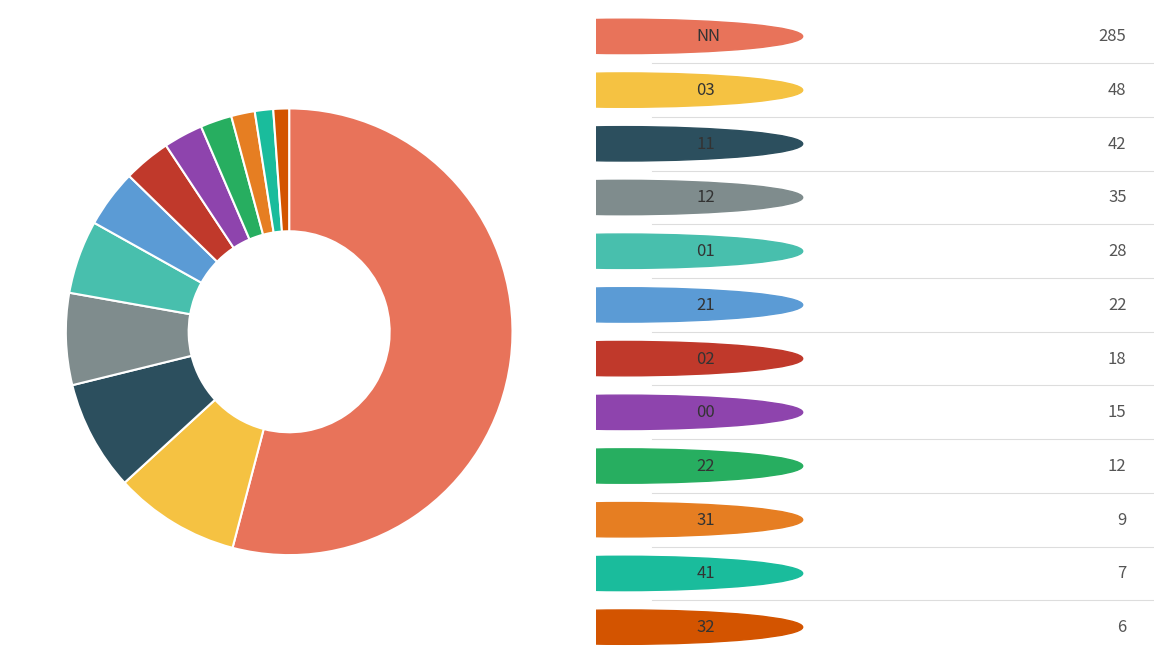

Count the number of slices in the pie.

12